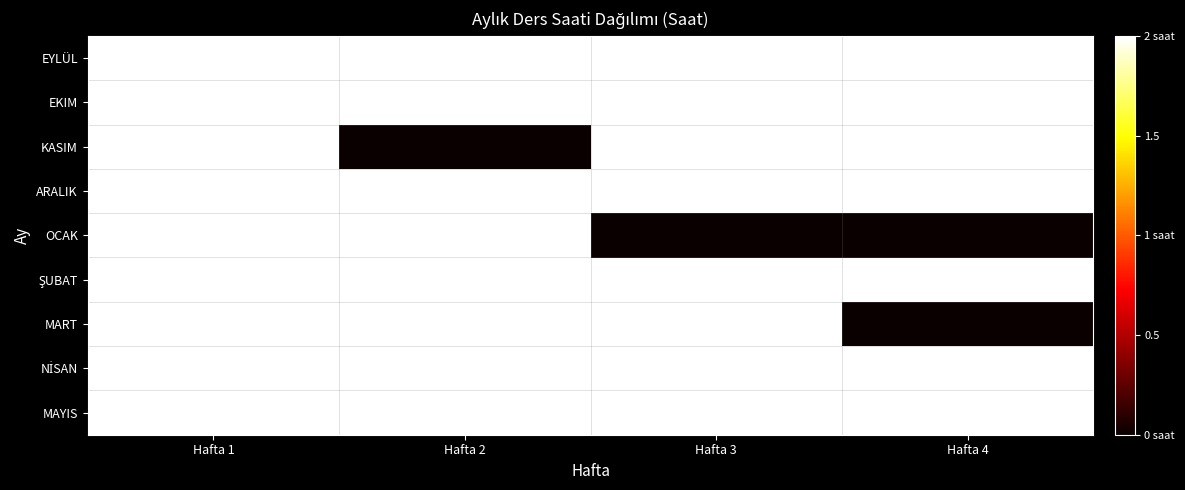

What is the total value across all series at Hafta 1?

18